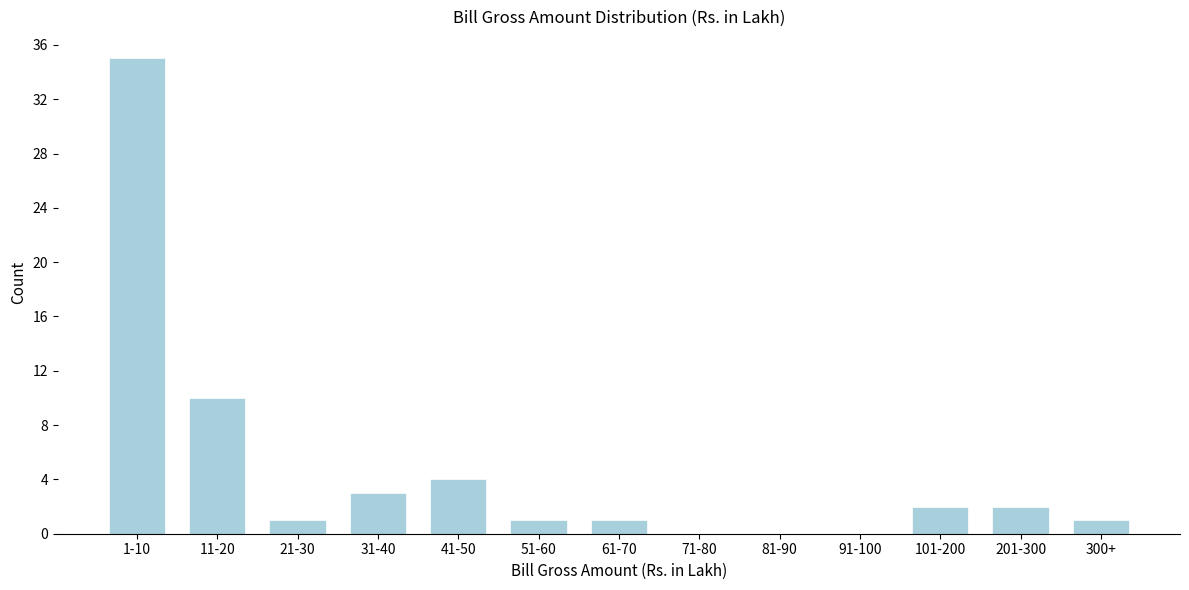

Reading left to right, transcribe all the data shown in this chart.

1-10=35	11-20=10	21-30=1	31-40=3	41-50=4	51-60=1	61-70=1	71-80=0	81-90=0	91-100=0	101-200=2	201-300=2	300+=1